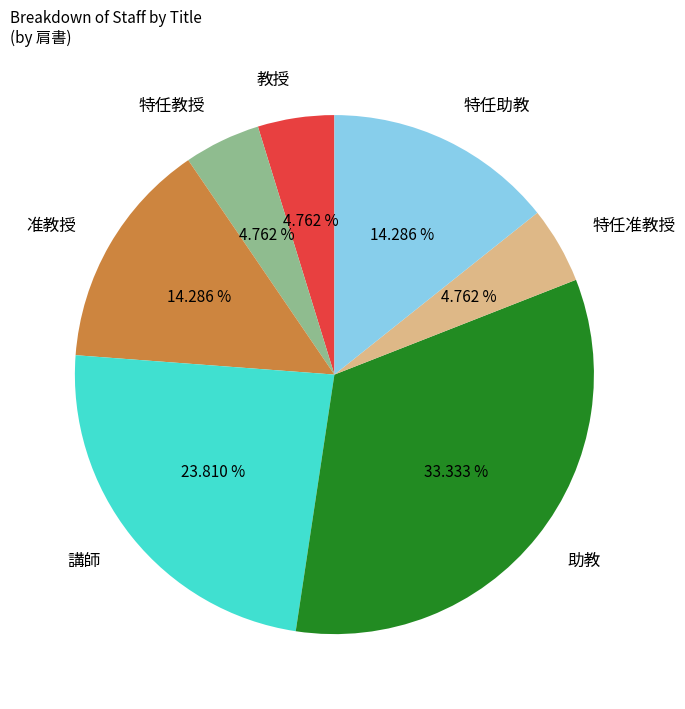

Is there any slice that represents more than half of the pie?

No